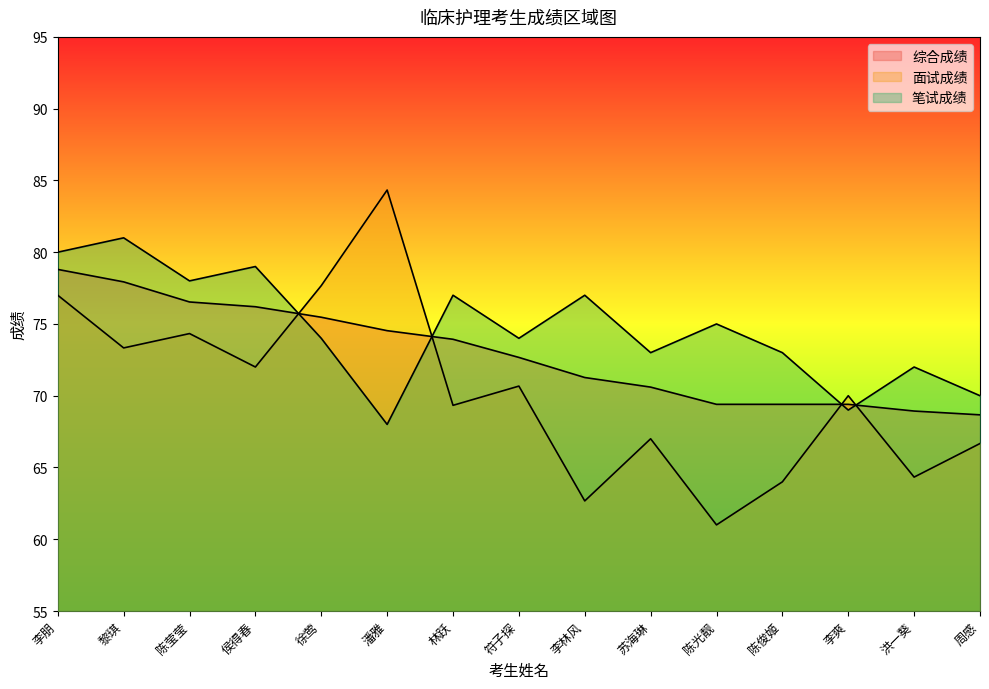

What is the difference between the 笔试成绩 values at 林跃 and 符子探?

3.0